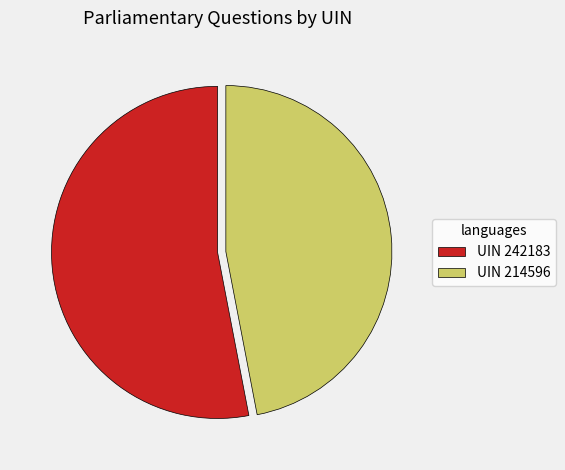

Rank the categories by value from highest to lowest.

UIN 242183, UIN 214596